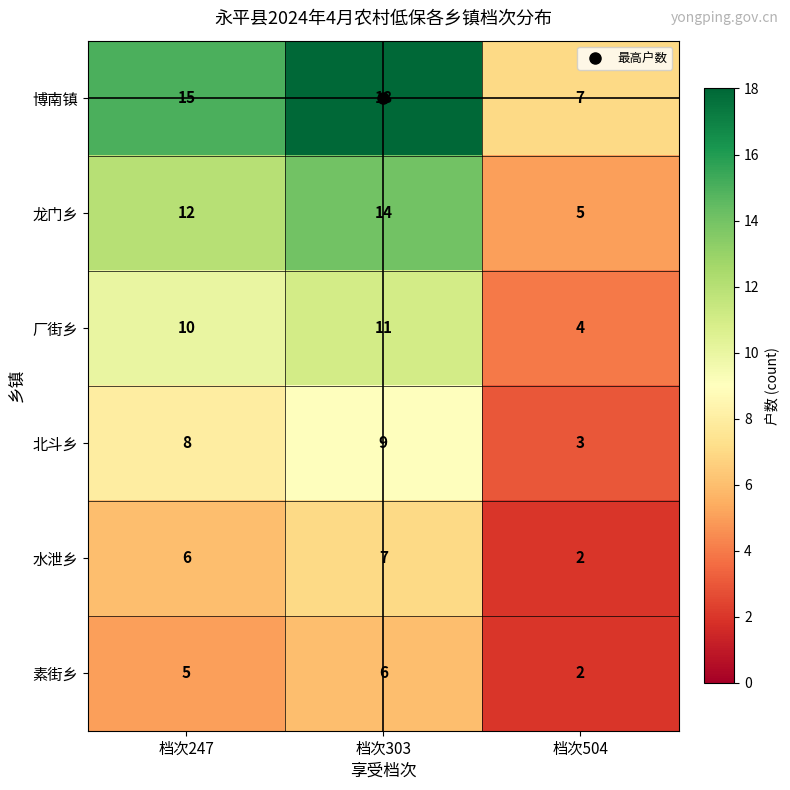

At 档次247, list the series in order from largest to smallest.

博南镇, 龙门乡, 厂街乡, 北斗乡, 水泄乡, 素街乡